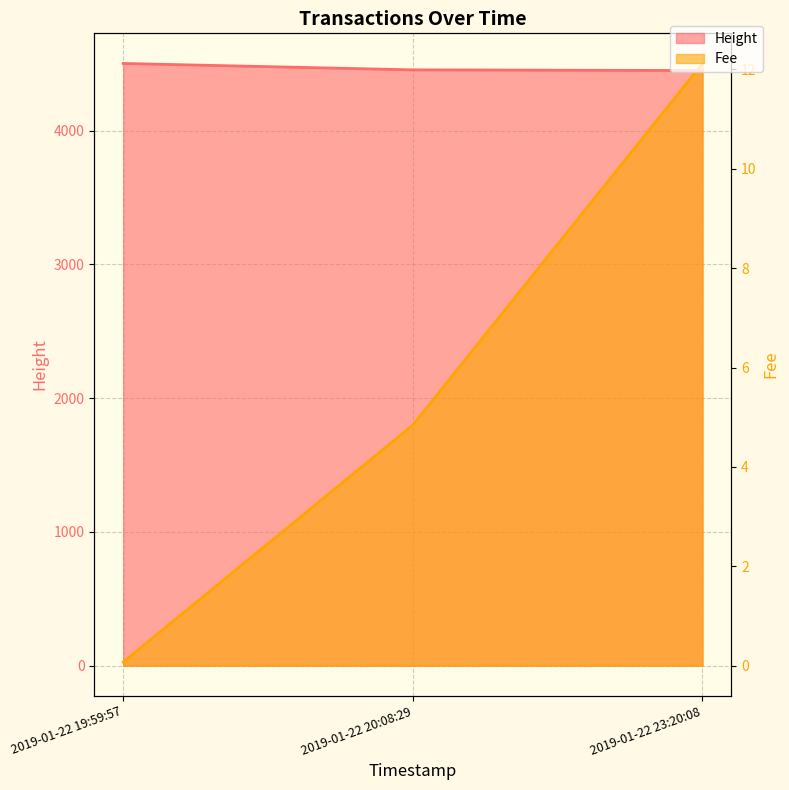

Which series has the largest total across all categories?

Height